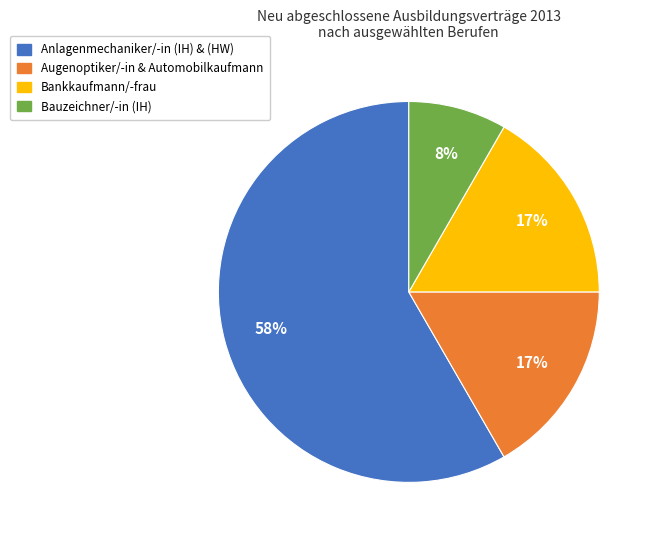

To the nearest percent, what is the average slice percentage?

25%